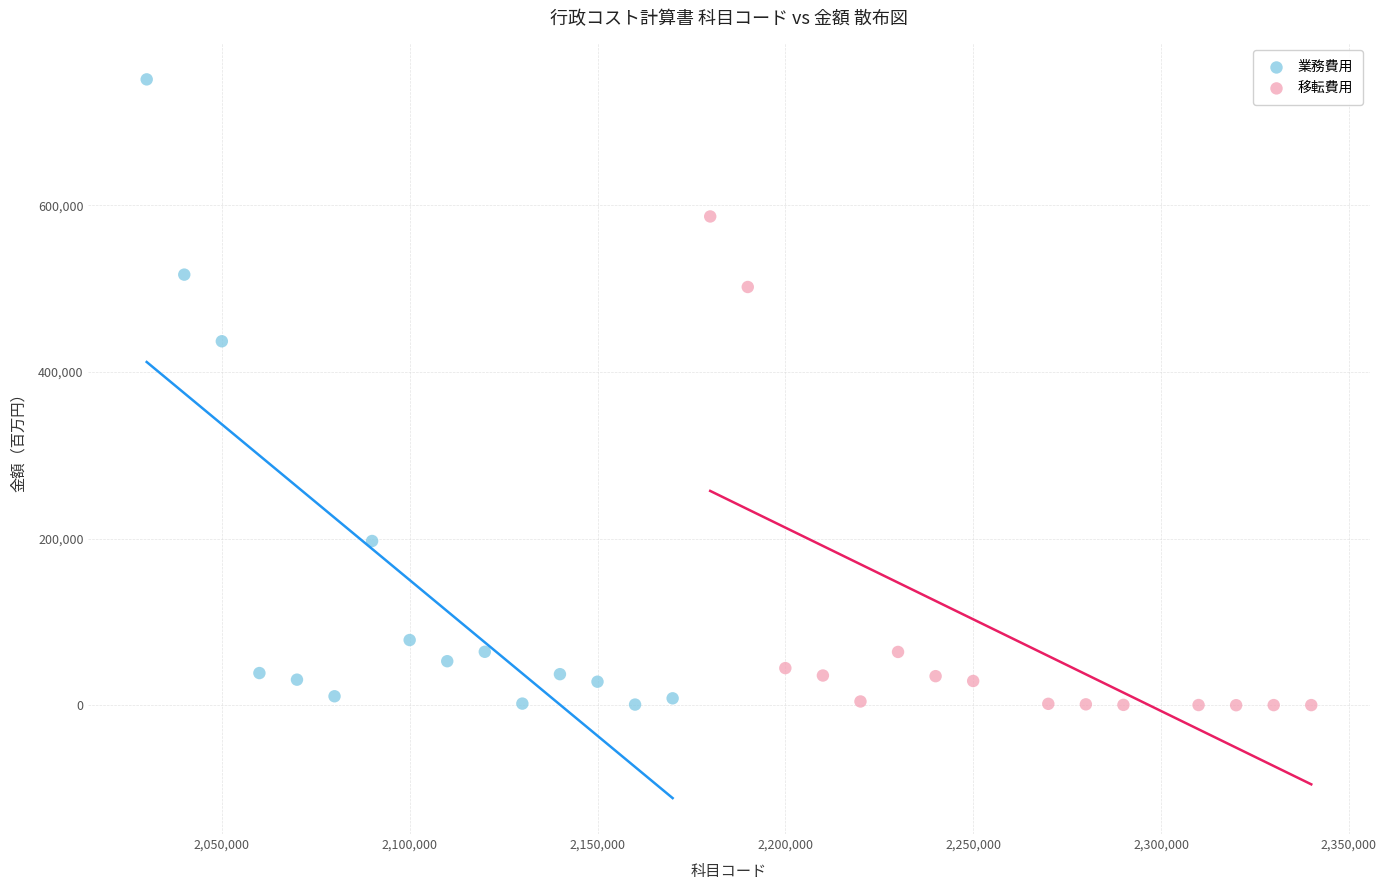

Which series has the widest spread of Y values?

業務費用